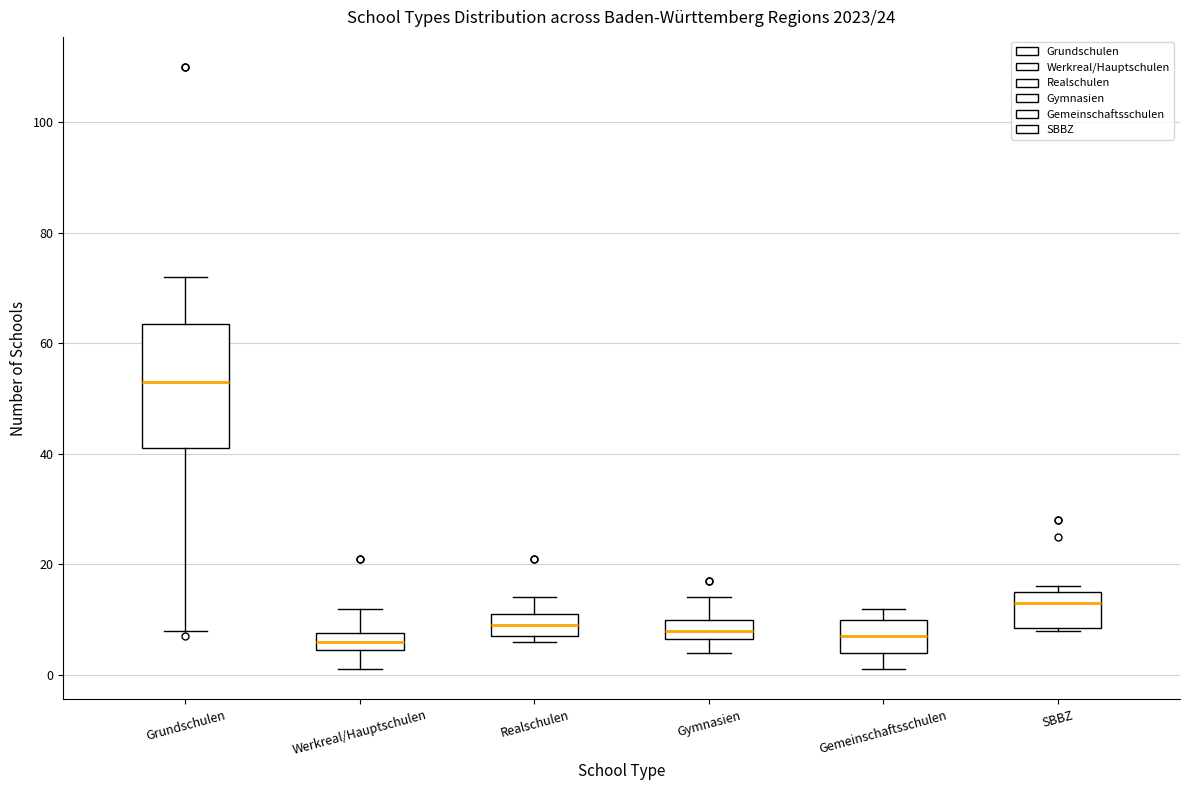

Reading left to right, transcribe this box plot: for each box, give where its median line is, the range the box spans, and where its two whiskers end, as read against the y-axis. The values are not printed on the chart, so give them approximately, as read against the axis.

Grundschulen: median 54, box 42 to 64, whiskers 8 to 72
Werkreal/Hauptschulen: median 6, box 4 to 8, whiskers 2 to 12
Realschulen: median 10, box 8 to 12, whiskers 6 to 14
Gymnasien: median 8, box 6 to 10, whiskers 4 to 14
Gemeinschaftsschulen: median 8, box 4 to 10, whiskers 2 to 12
SBBZ: median 14, box 8 to 16, whiskers 8 to 16 (just above the box's upper edge)